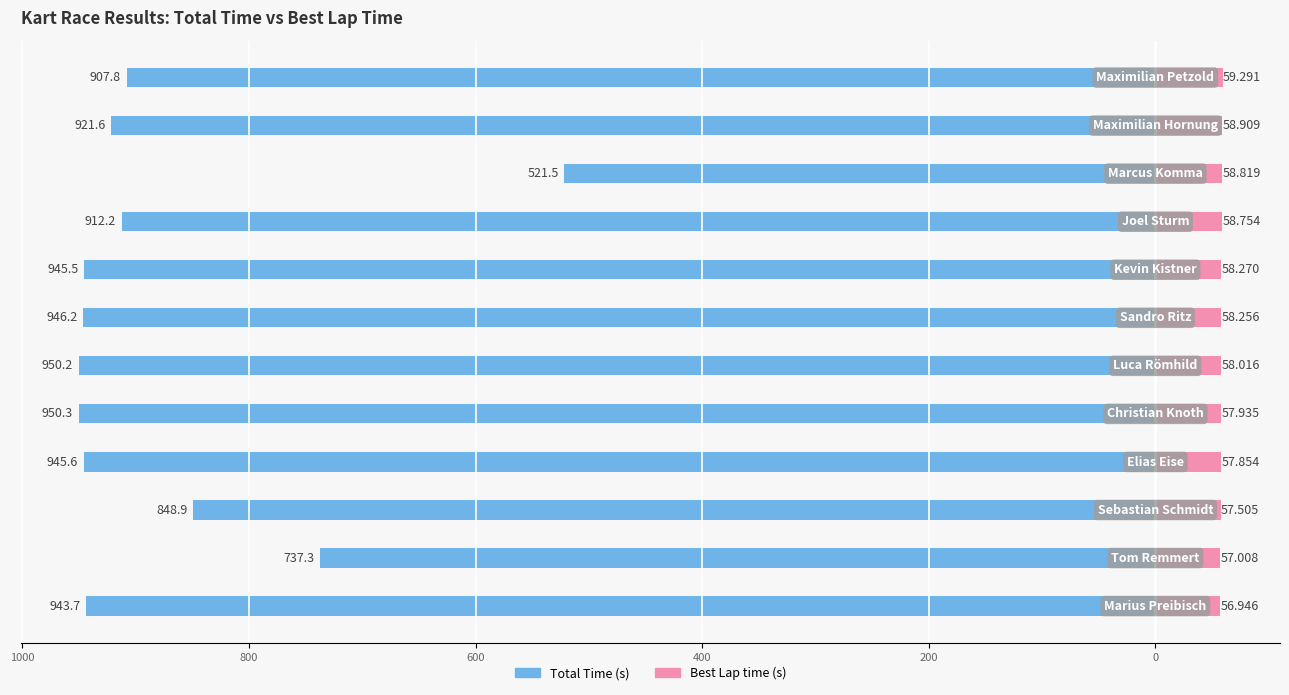

What is the approximate value of Total Time at 600?

-945.6